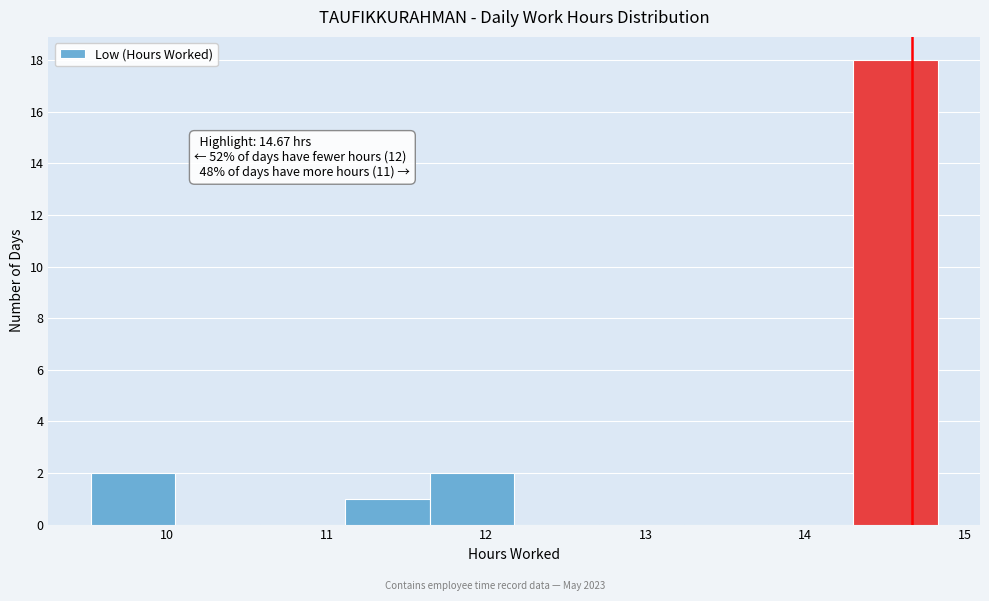

Over which range of the x-axis is the bar tallest?

14.3 to 14.8